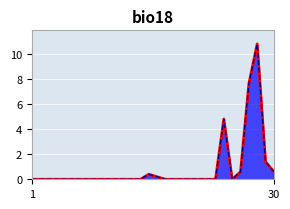

What is the difference between the maximum and minimum values?

10.8